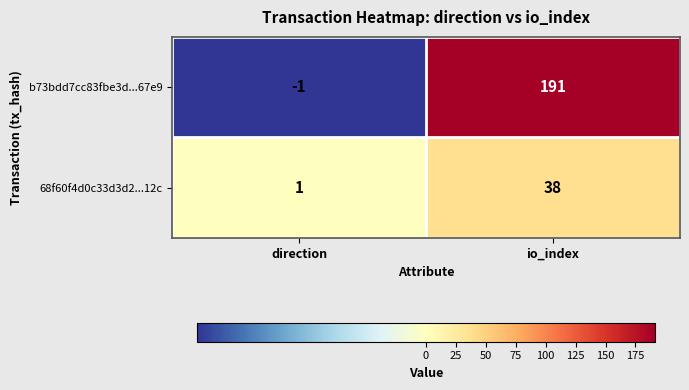

Which series has the largest total across all categories?

b73bdd7cc83fbe3d...67e9